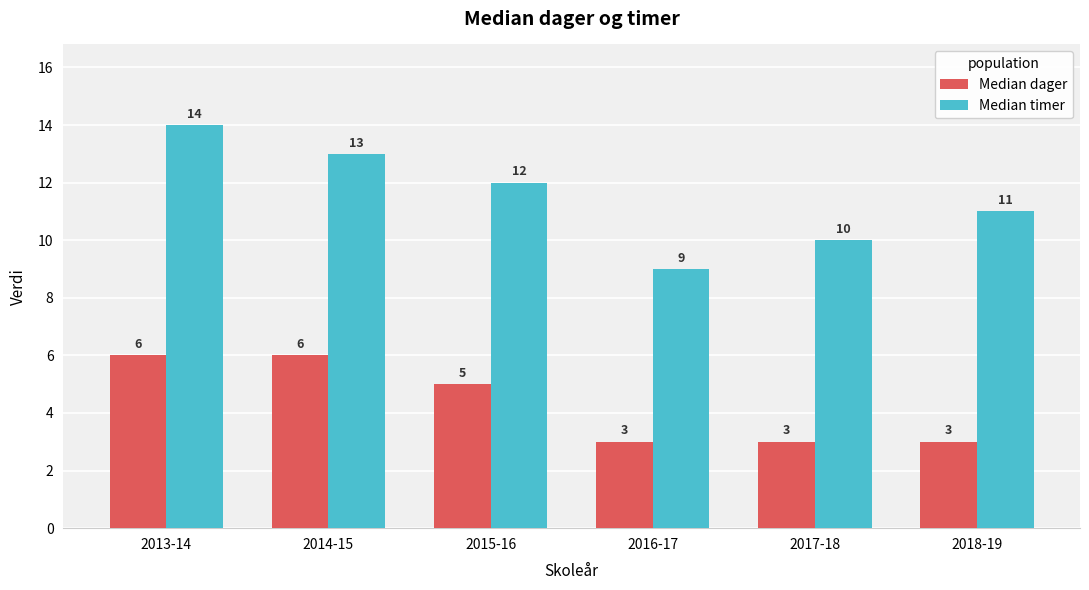

The Median timer series shows 3 at 2015-16. True or false?

False